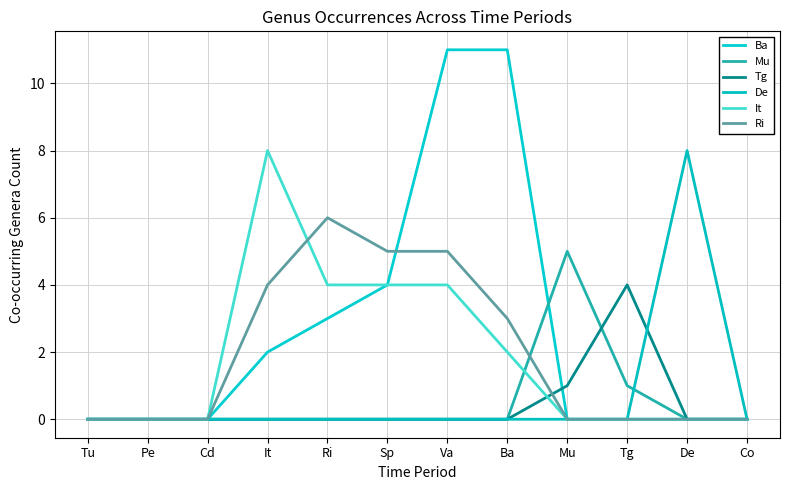

Is it true that Ri equals 5 at Va?

True